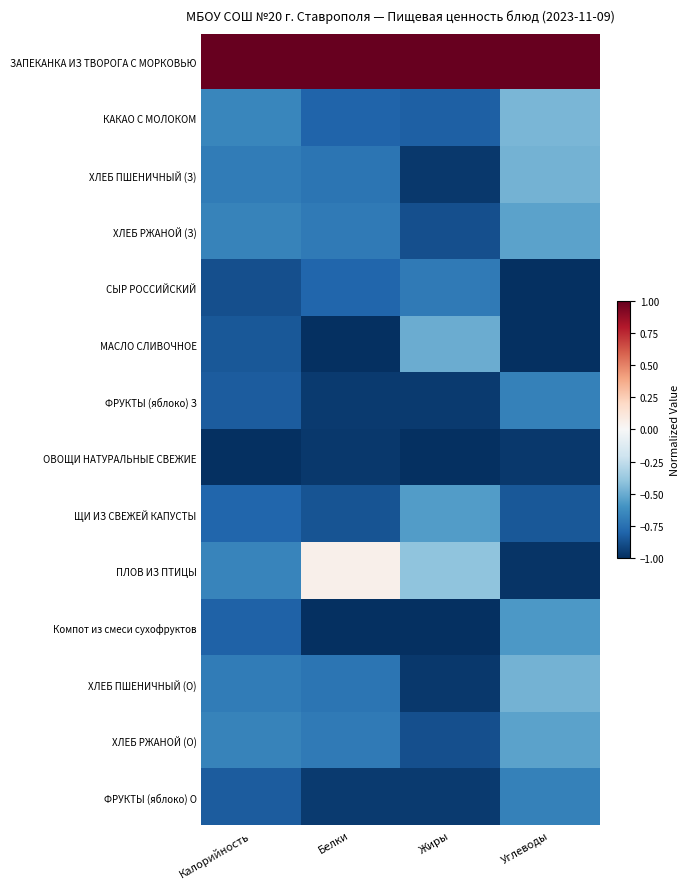

What is the difference between the highest and lowest values at Калорийность?

2.0